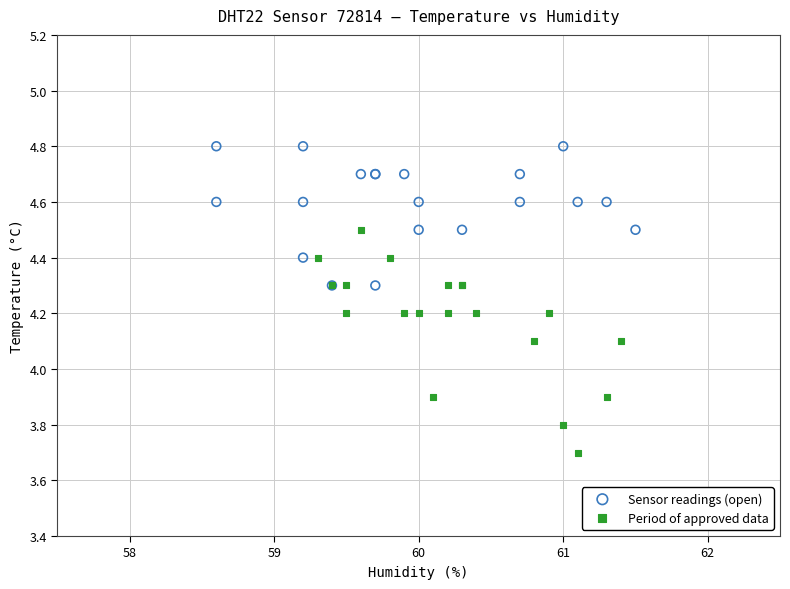

Which series contains the lowest Y value?

Period of approved data